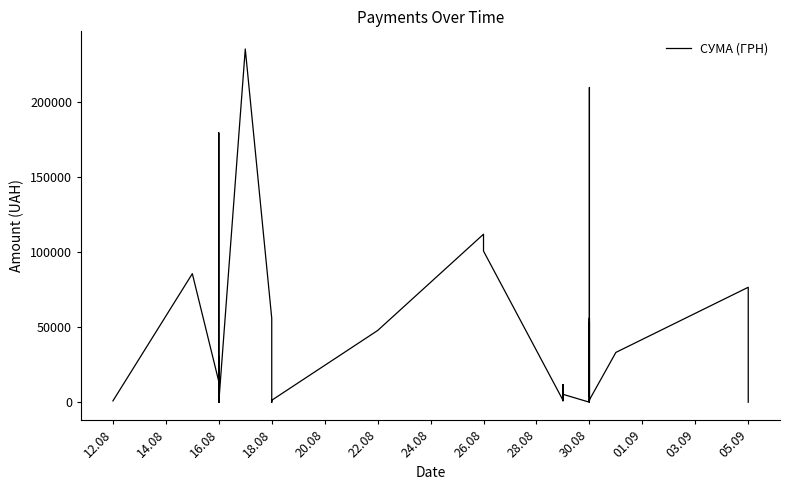

At which label does the data first exceed 9840?

05.09